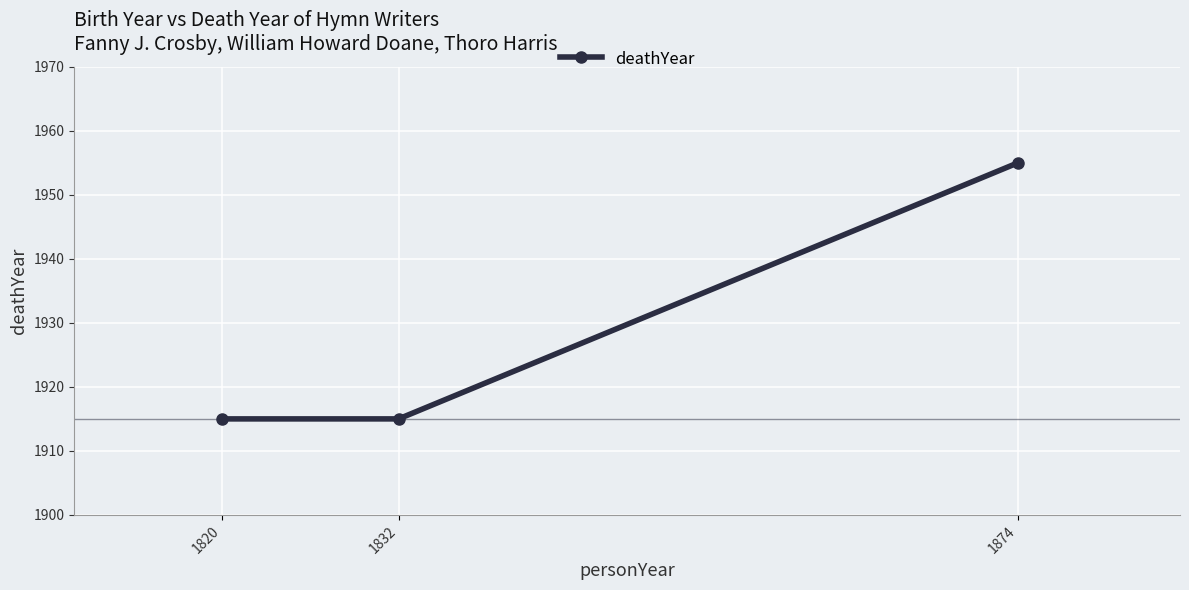

What is the value of the 2nd point from the left?

1915